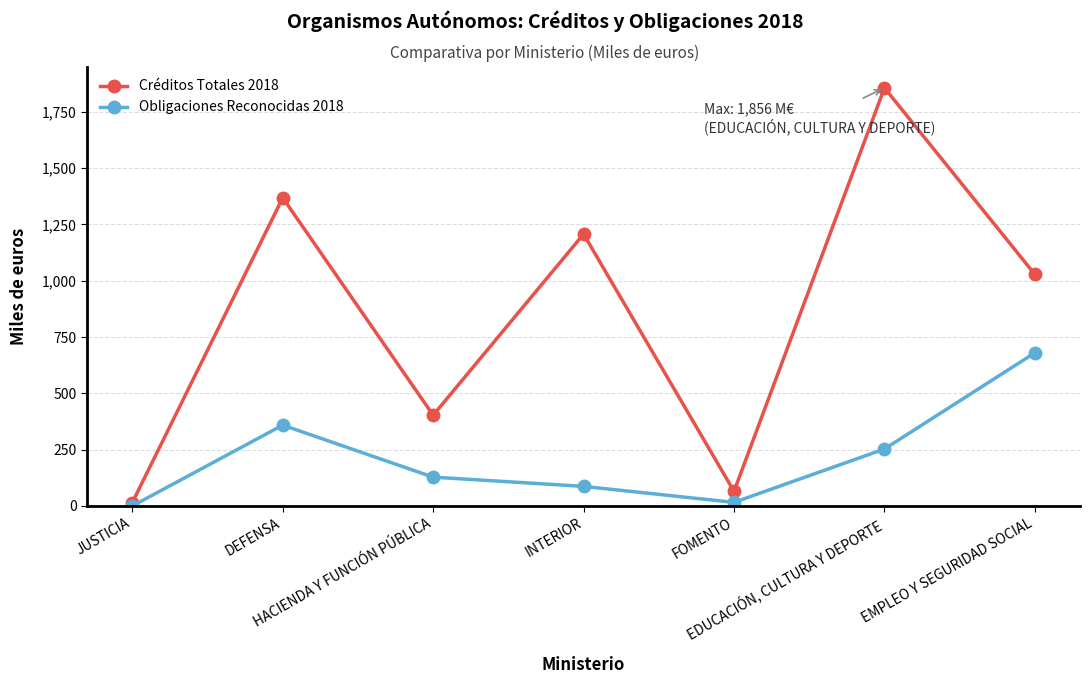

How many data points does each series have?

7